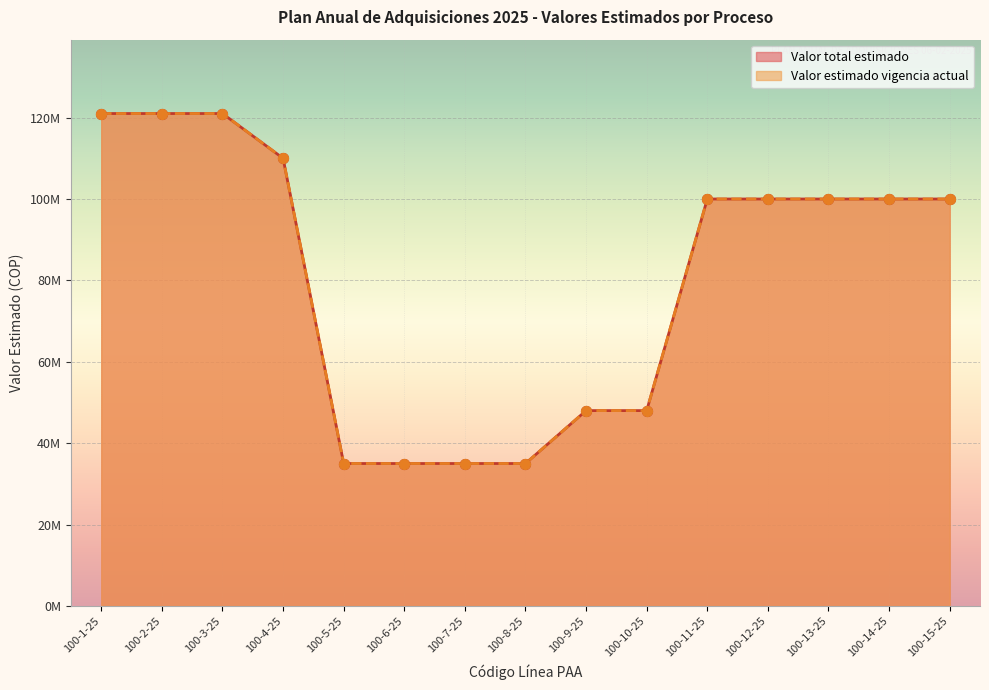

Which series contains the highest Y value?

Valor total estimado